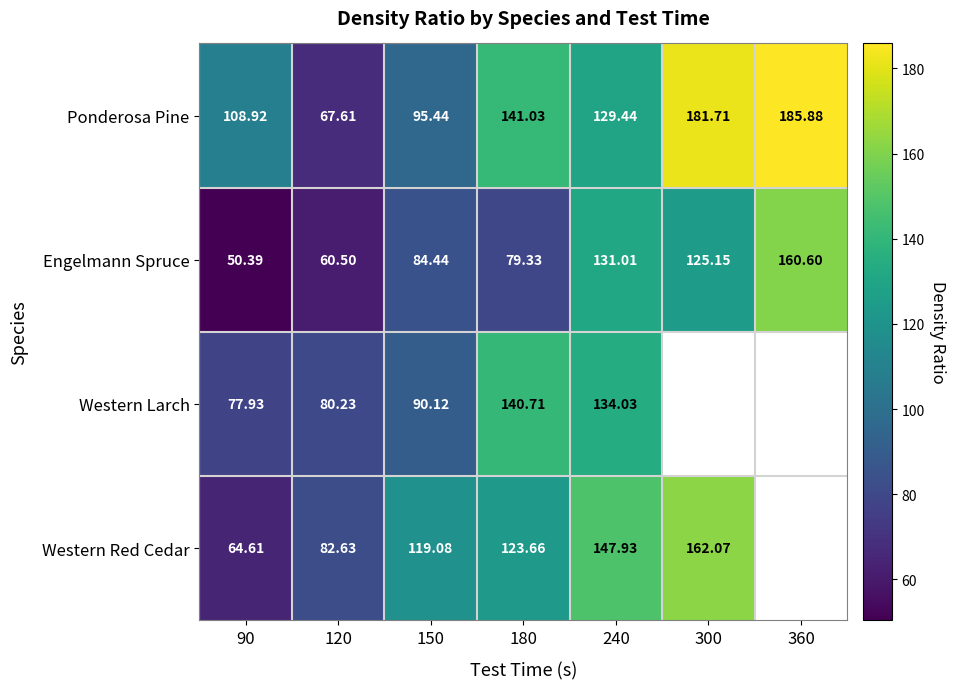

At how many categories does at least one series exceed 113?

5